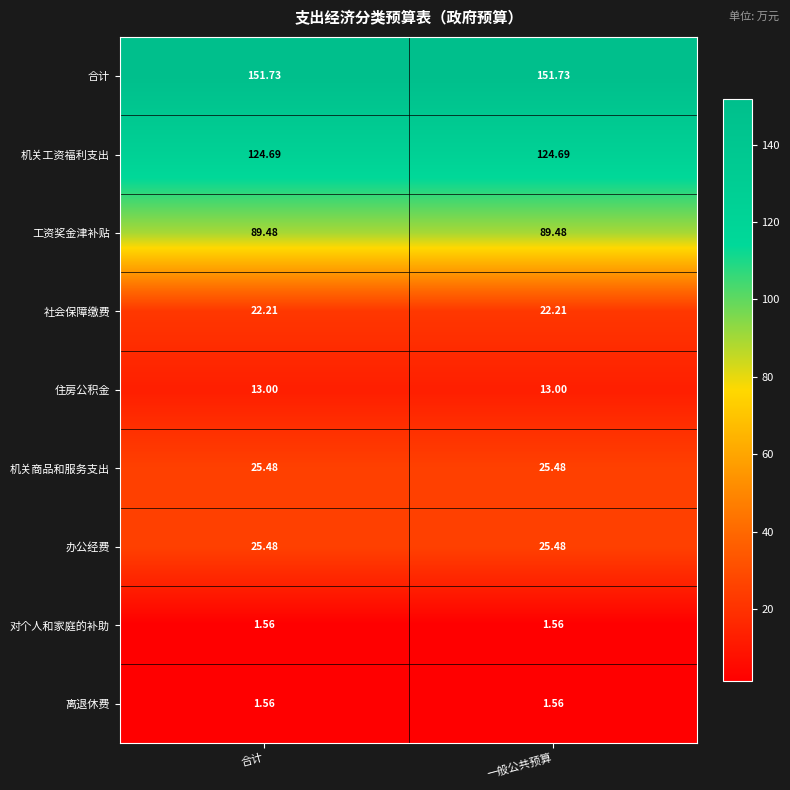

Which series has the largest total across all categories?

合计